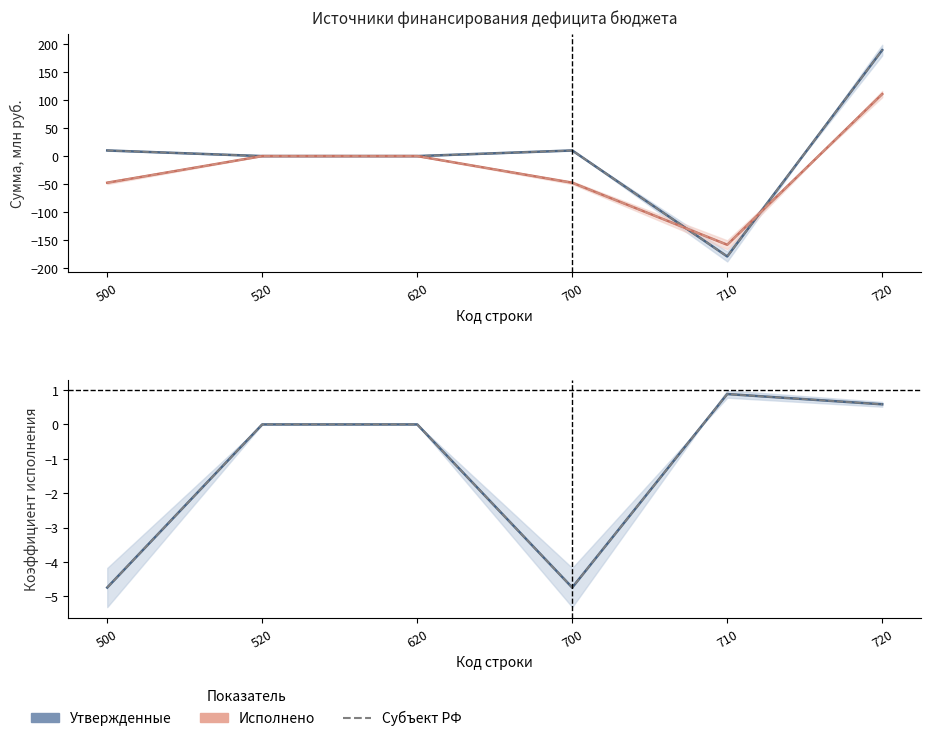

Does the chart have visible grid lines?

No